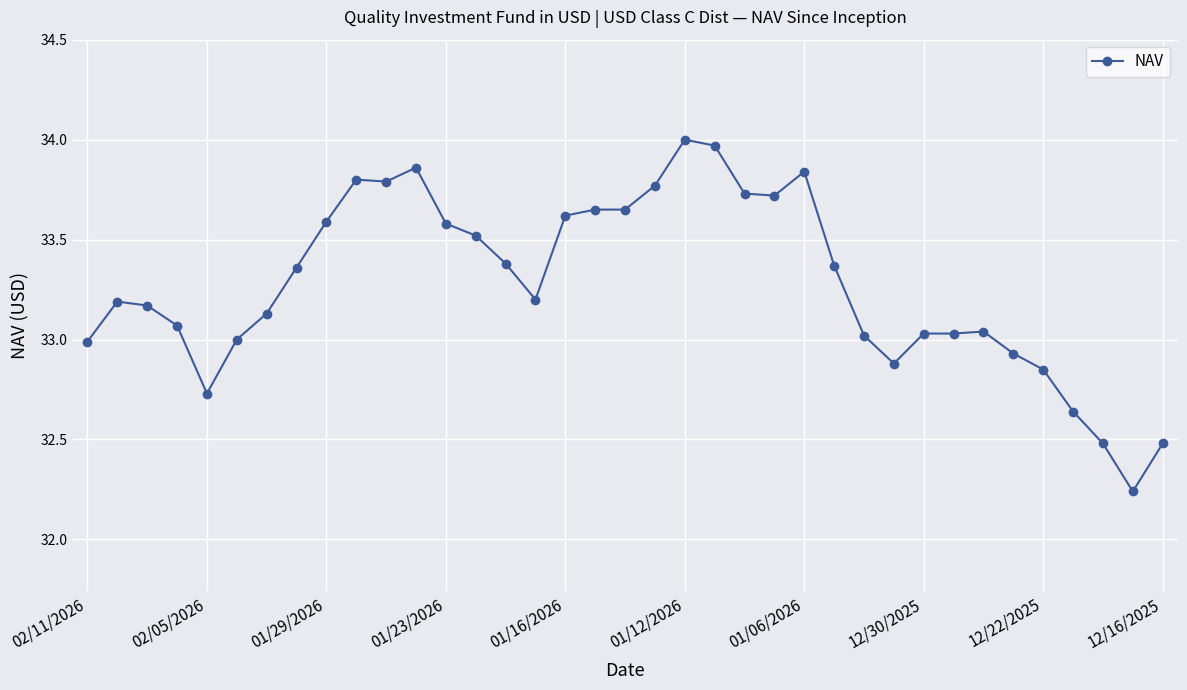

What is the average value?

33.3